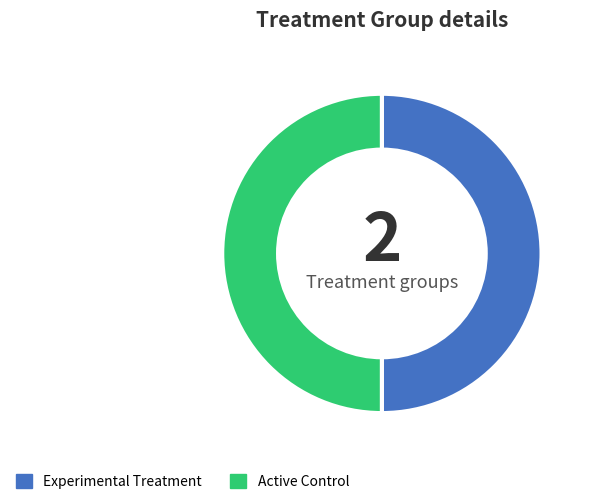

The Active Control slice represents 36% of the pie. True or false?

False